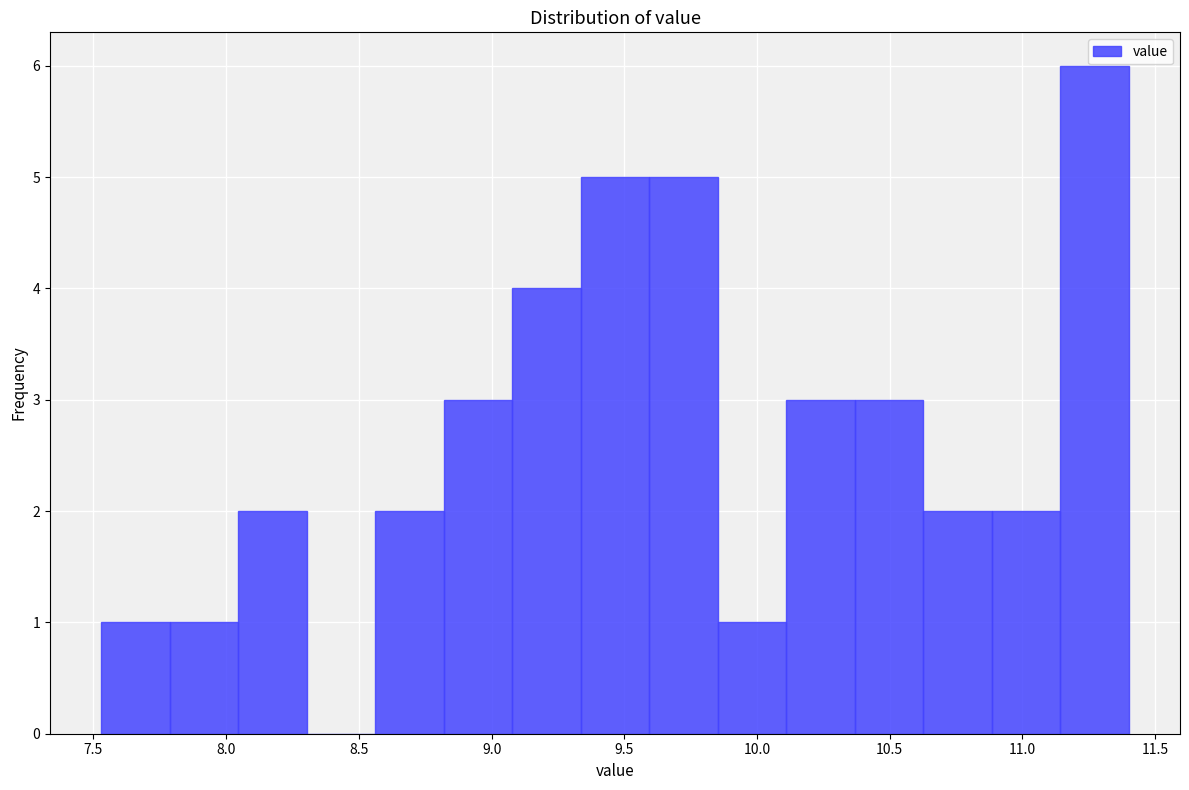

Over which range of the x-axis is the bar tallest?

11.15 to 11.40